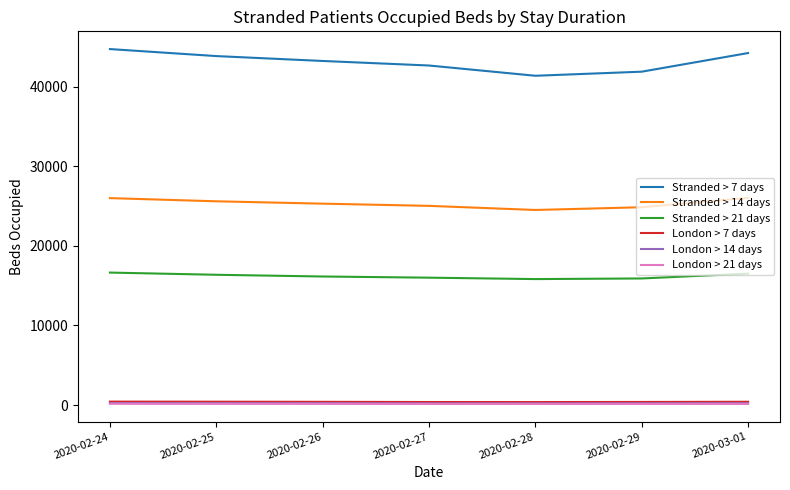

What is the greatest value displayed?

44737